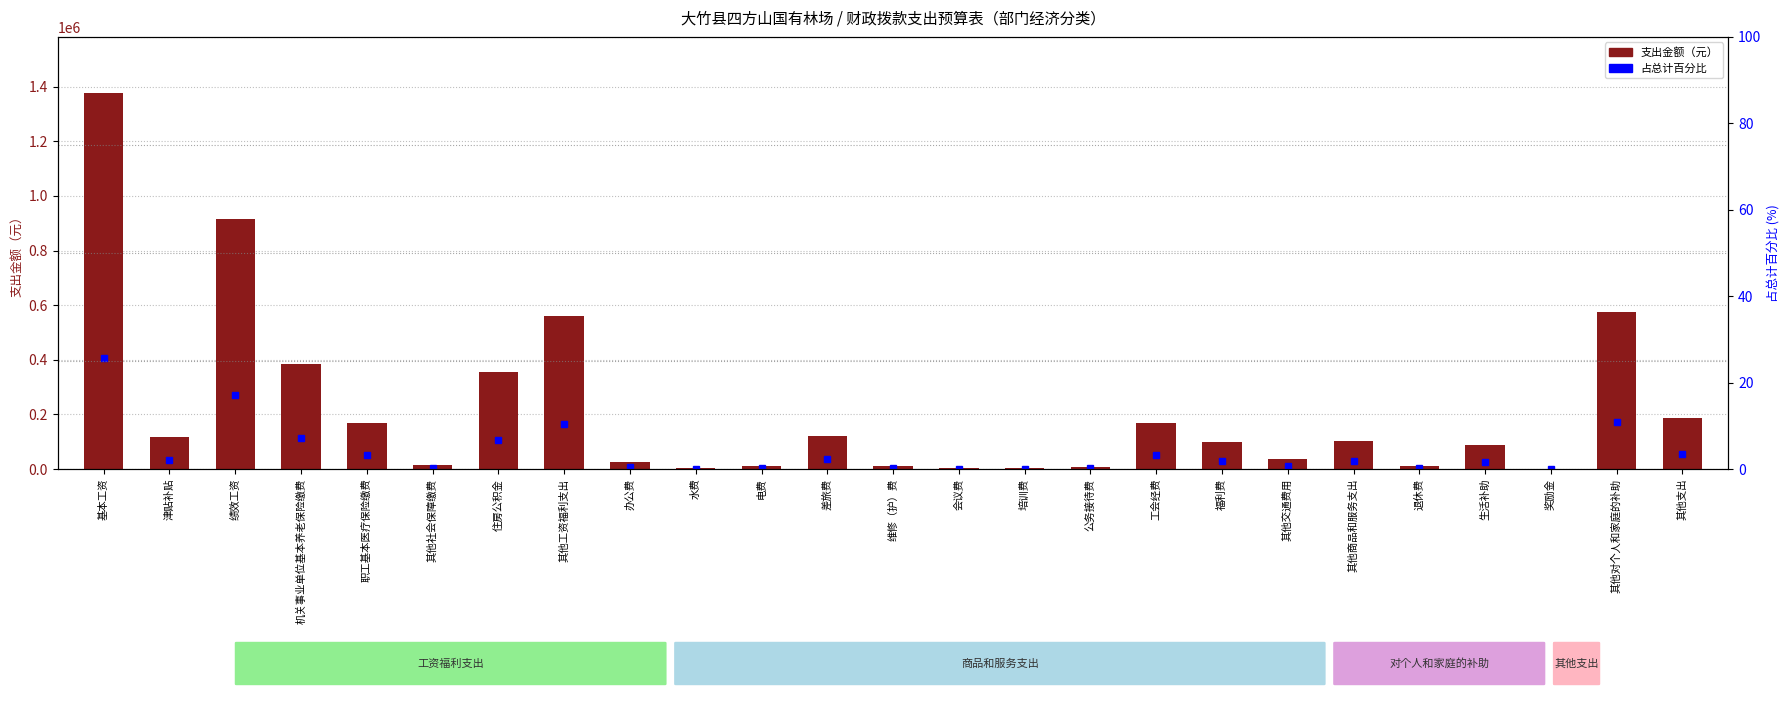

How many values in the 支出金额 series are below 98166?

12